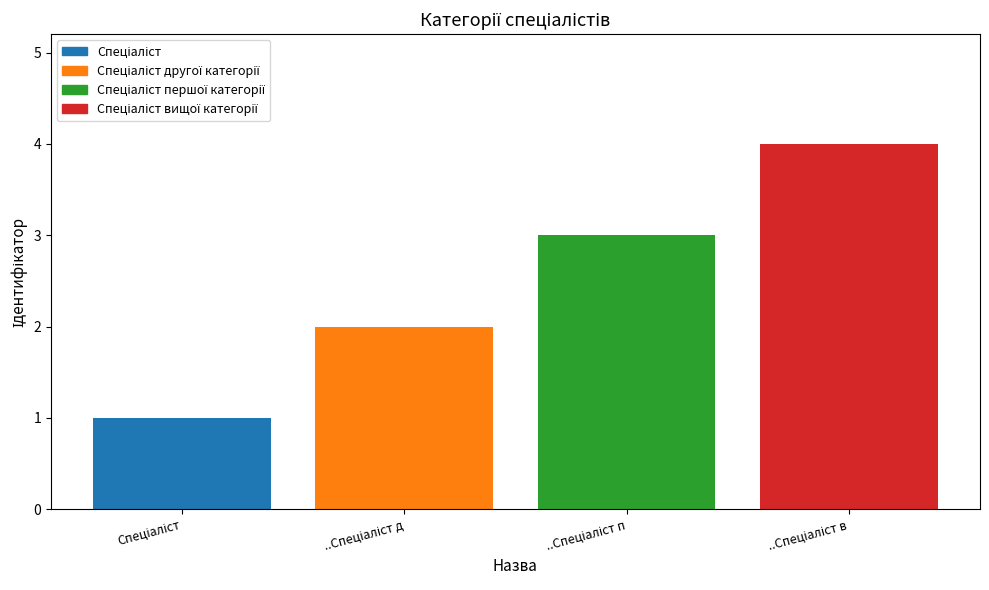

Reading left to right, transcribe all the data shown in this chart.

1	2	3	4